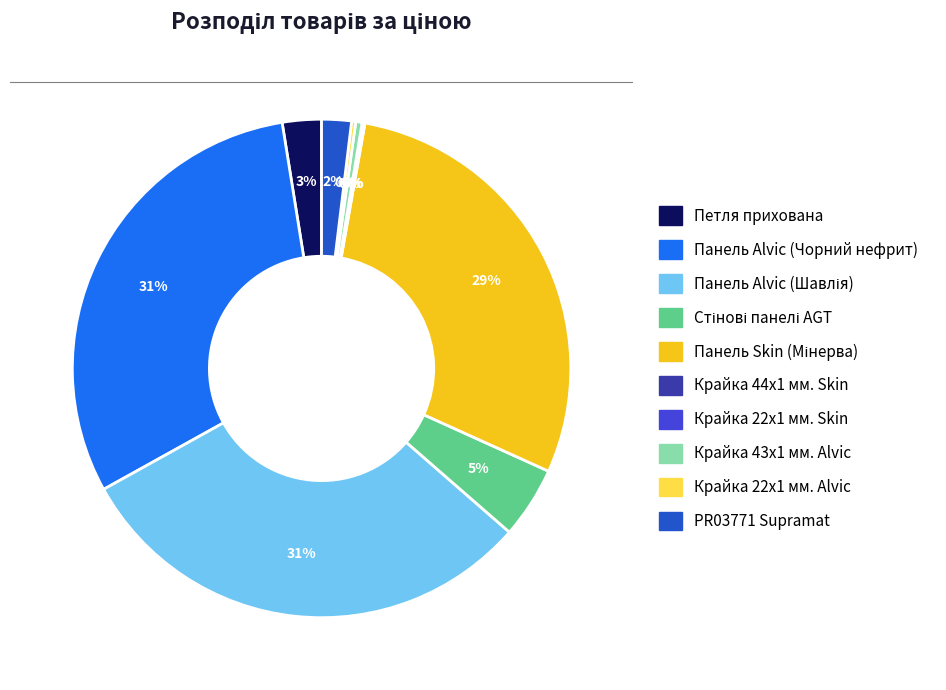

Which has a higher value, Петля прихована or Крайка 43x1 мм. Alvic?

Петля прихована